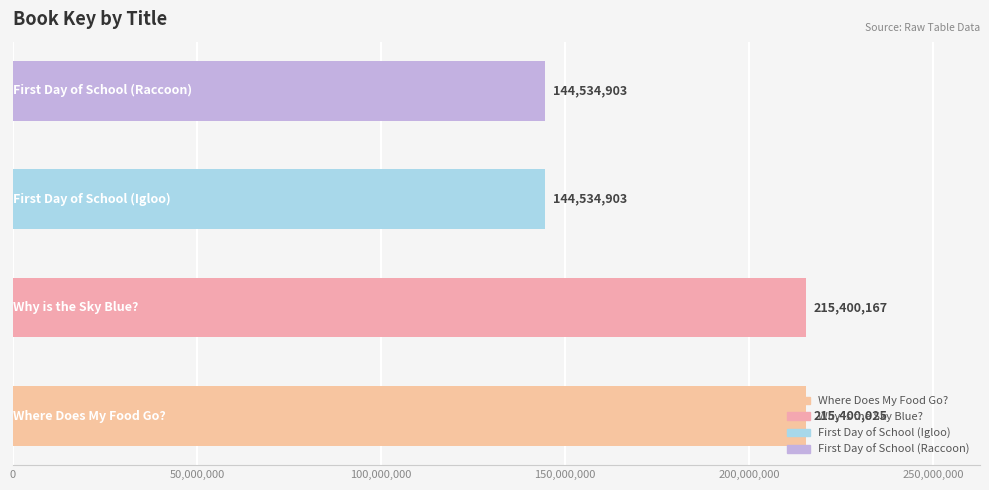

What is the average value?

179967500